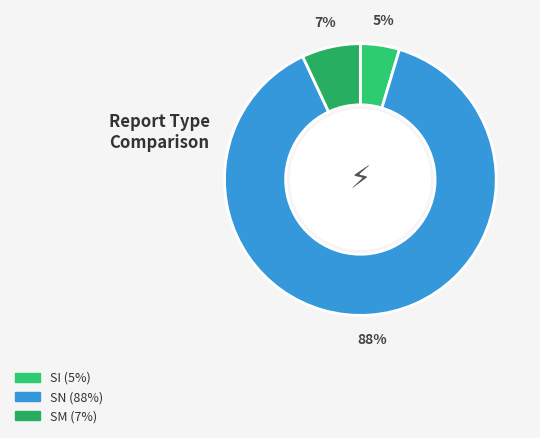

Is SN the majority of the pie?

Yes